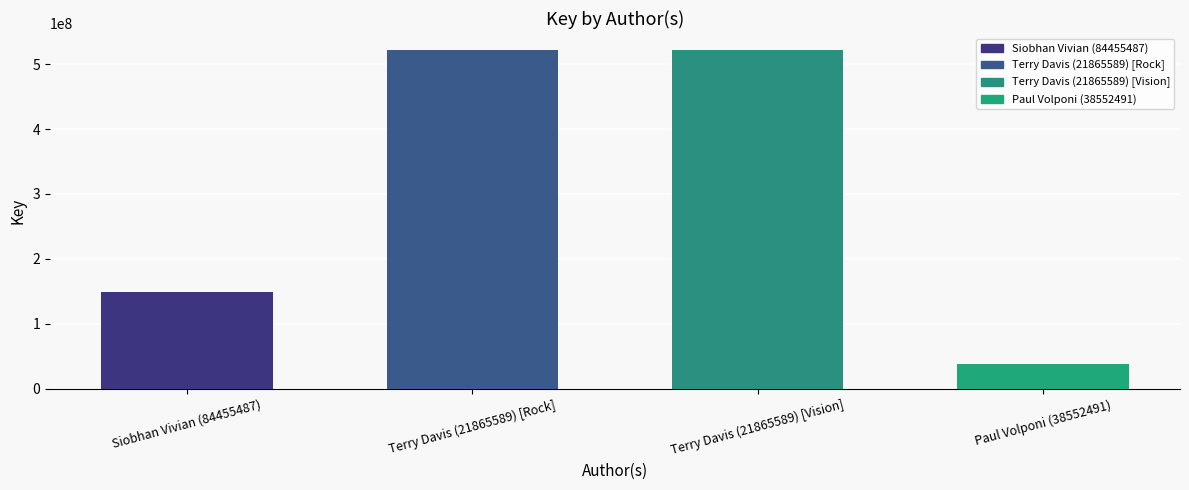

At which label is the value closest to 280199011?

Siobhan Vivian (84455487)